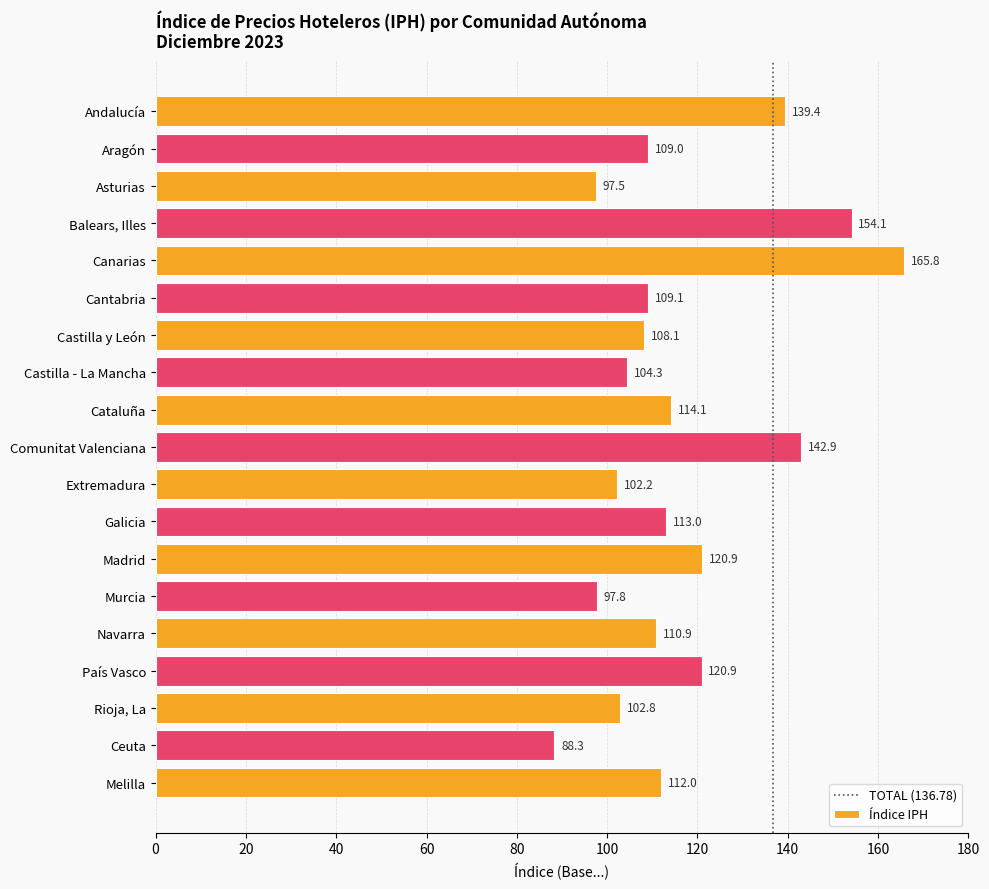

Does the chart contain stacked bars?

No